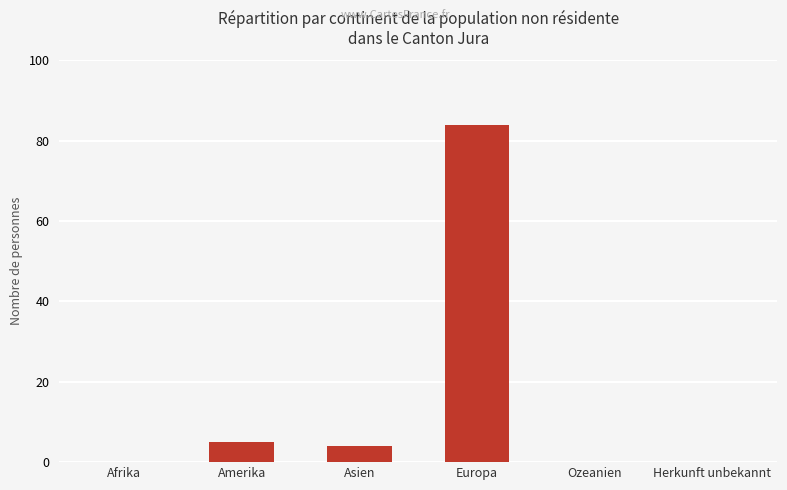

Does the chart contain stacked bars?

No